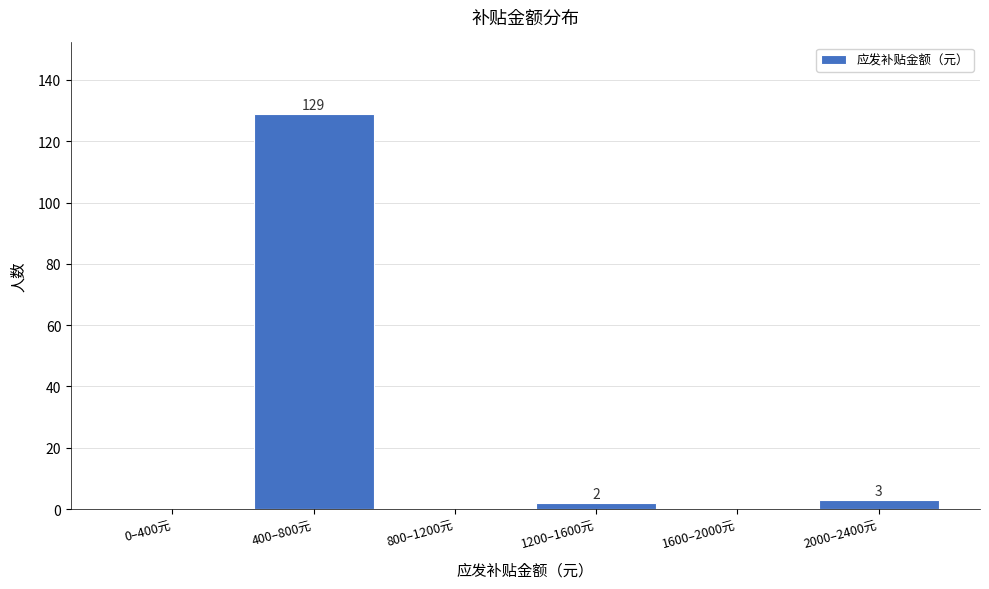

Reading left to right, list all the values displayed in this chart.

0–400元=0	400–800元=129	800–1200元=0	1200–1600元=2	1600–2000元=0	2000–2400元=3